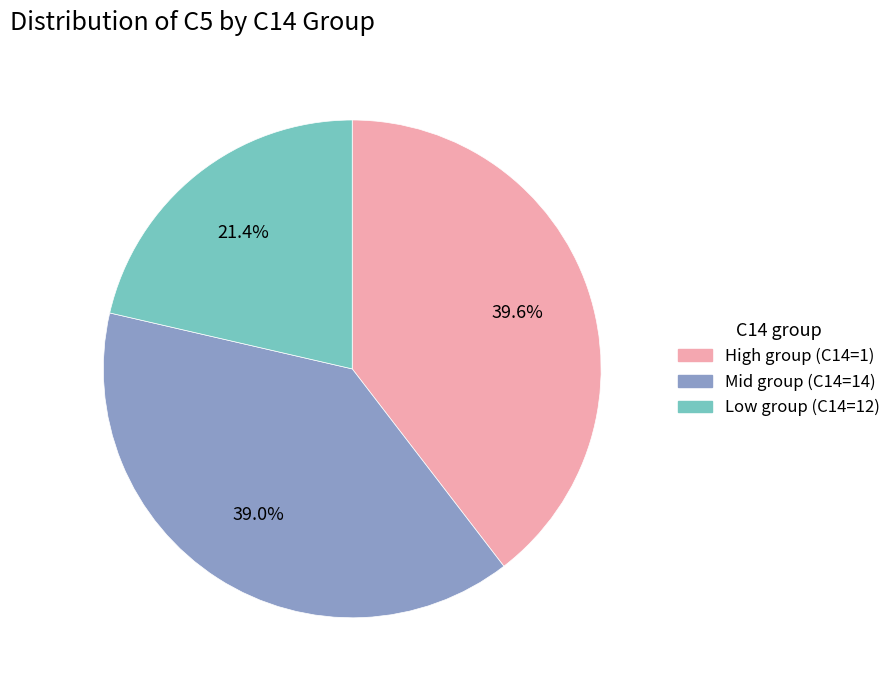

What is the smallest slice in the pie chart?

Low group (C14=12)